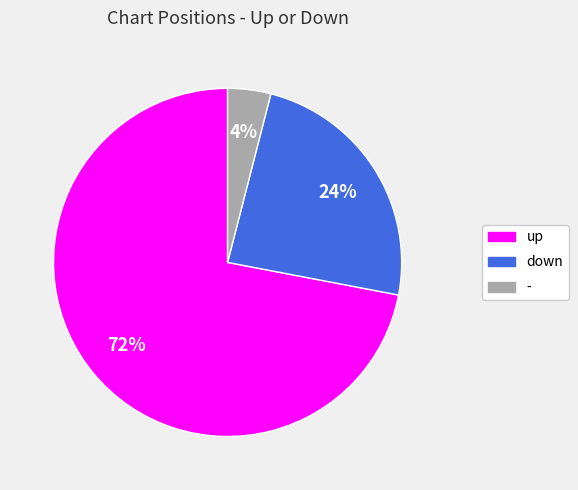

Is it true that down is 24% of the pie?

True